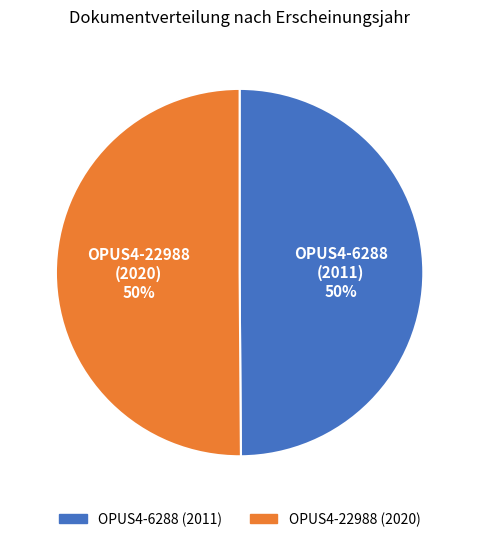

Is the sum of OPUS4-6288 (2011) and OPUS4-22988 (2020) greater than half?

Yes